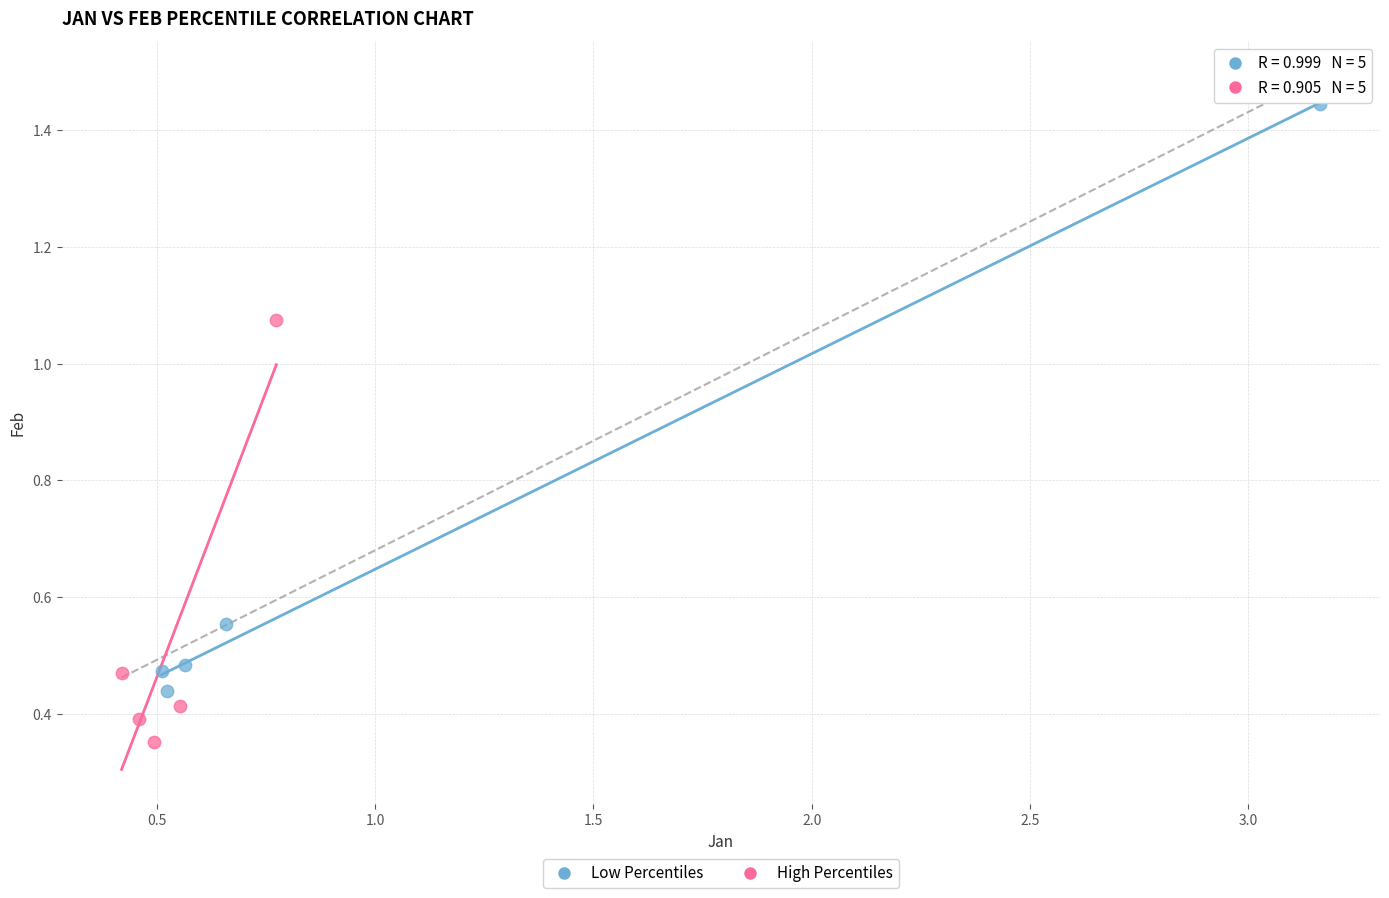

Which series contains the lowest Y value?

High Percentiles